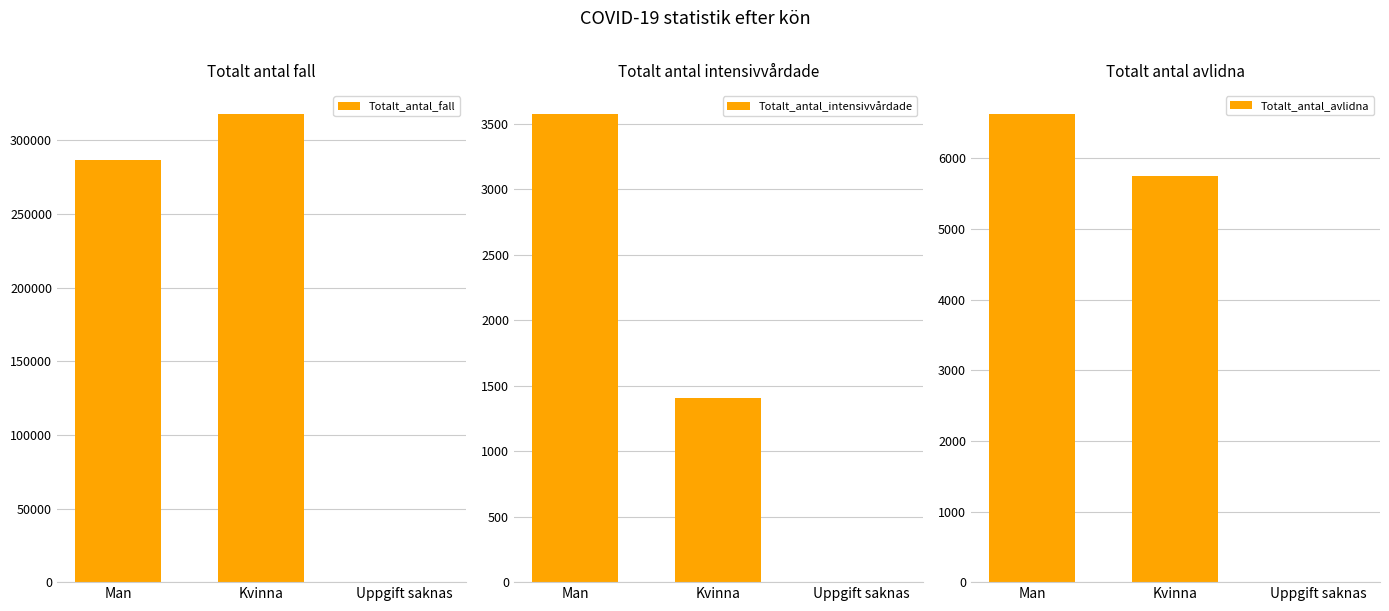

The Totalt_antal_avlidna series shows 6625 at Man. True or false?

True